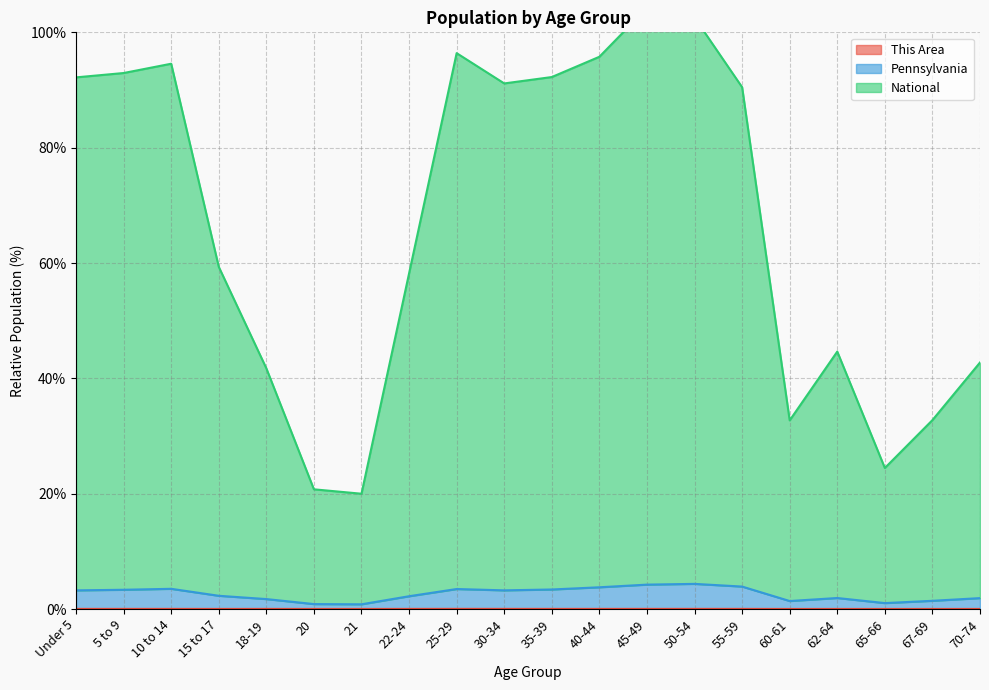

True or false: National has a value of 45.8 at 10 to 14.

False